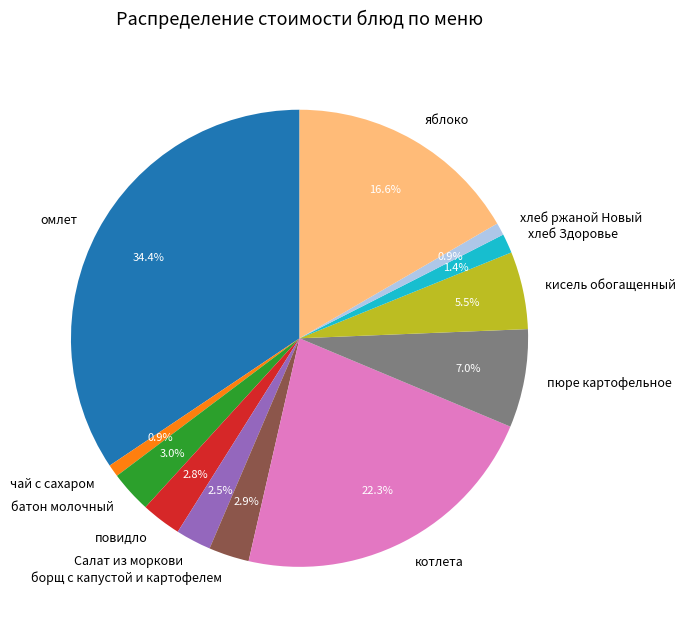

Count the number of slices in the pie.

12